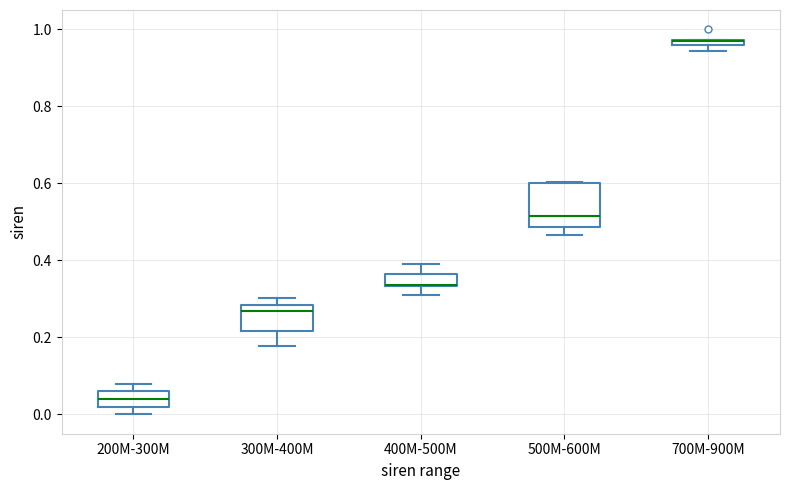

Comparing the boxes themselves (not the whiskers), which one is the tallest?

500M-600M